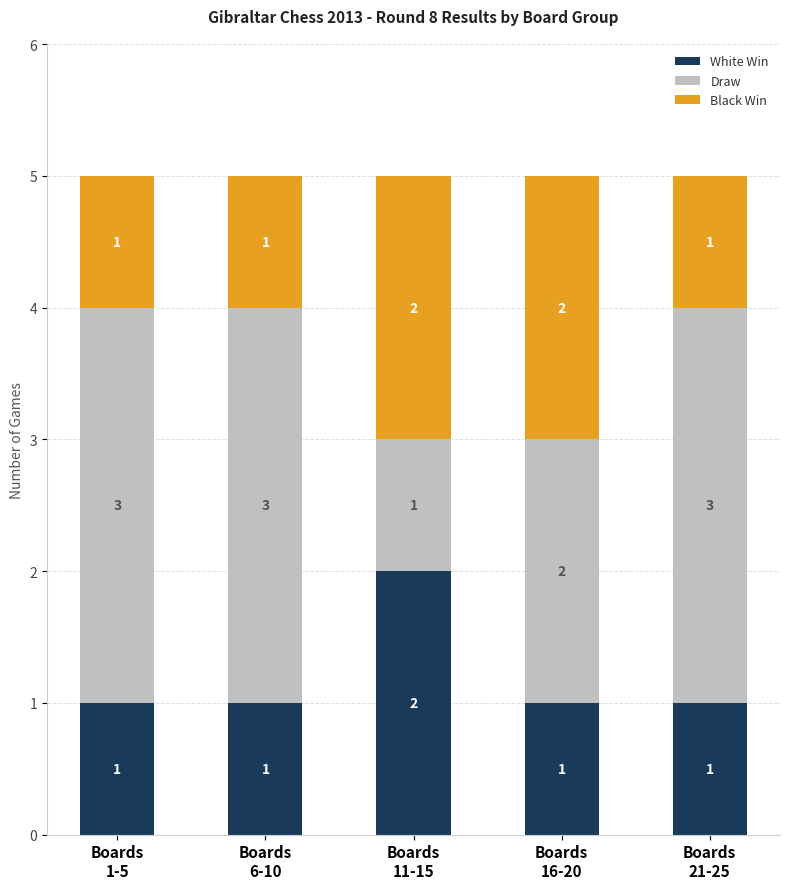

How many White Win values are between 1 and 2?

5